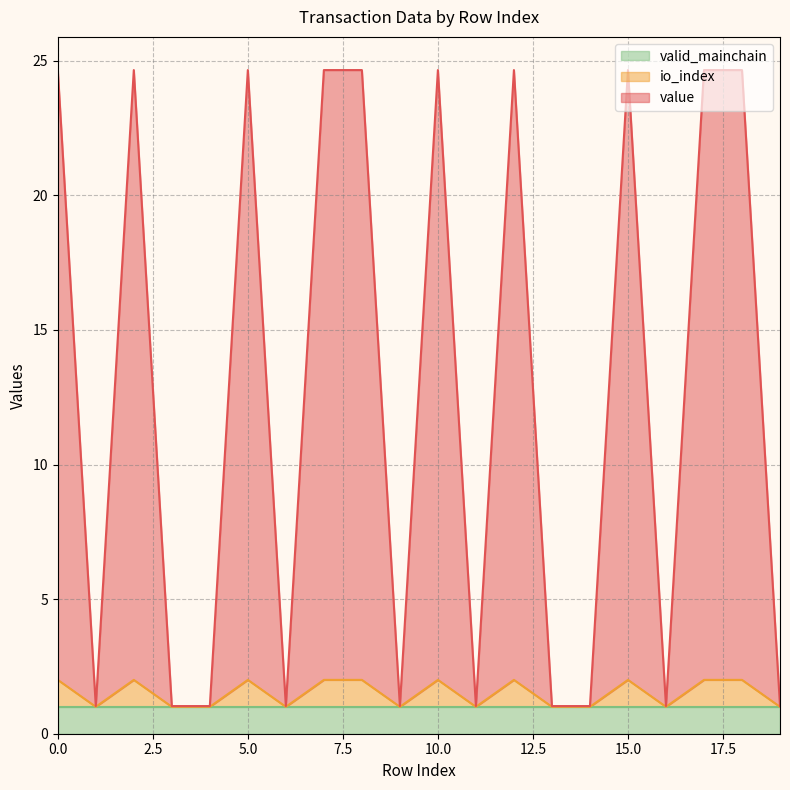

Is the value of value at 7 greater than the value of io_index at 4?

Yes